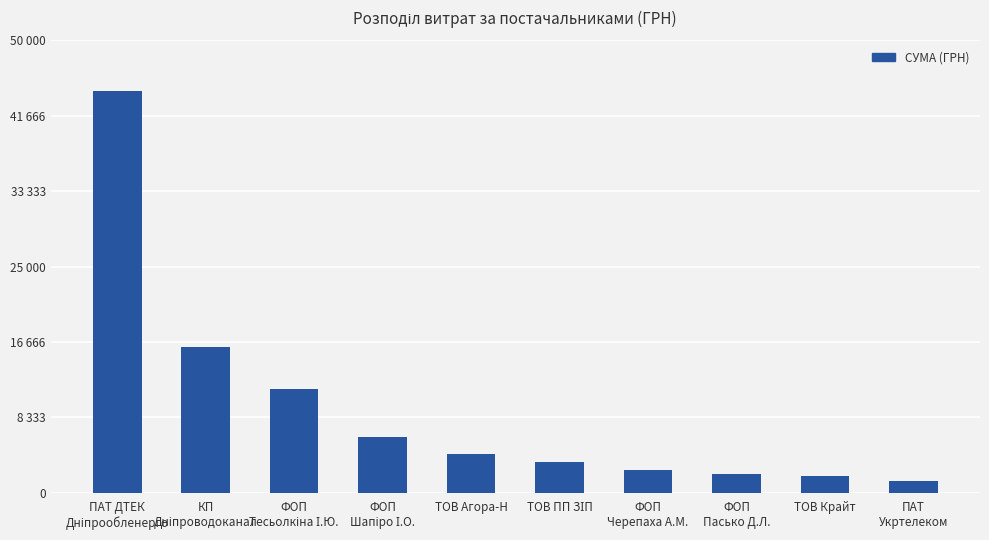

Are the bars horizontal?

No